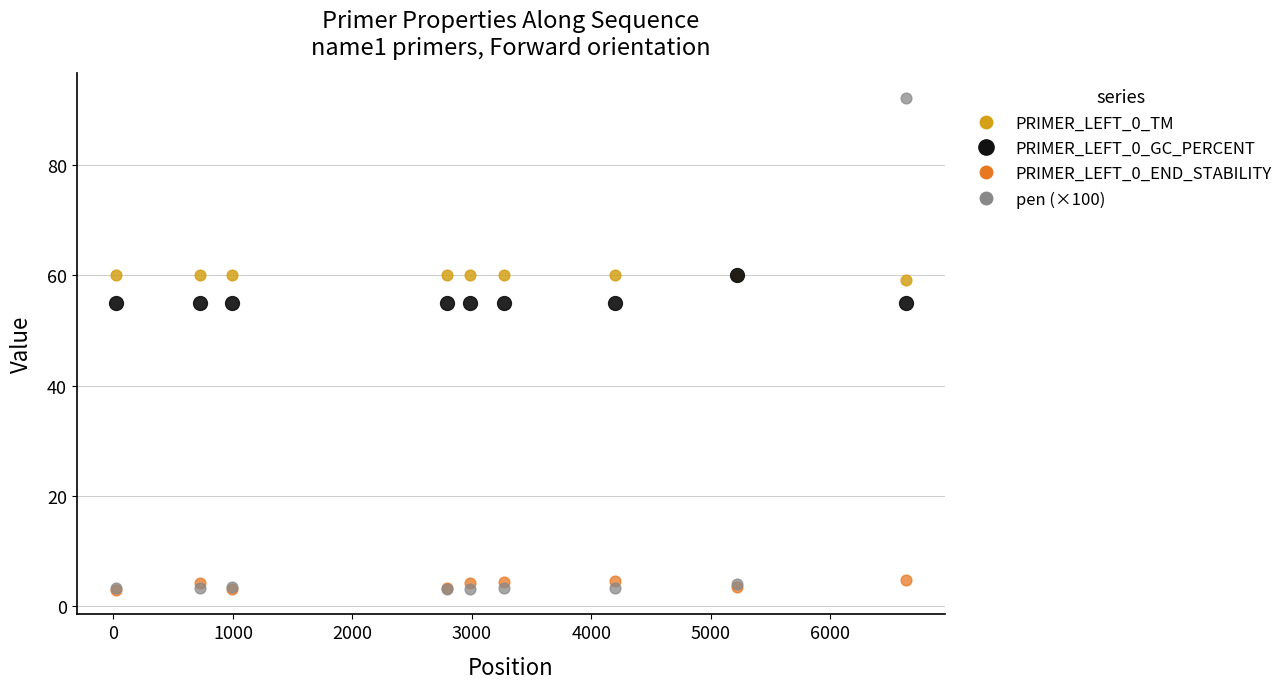

Which series contains the lowest Y value?

PRIMER_LEFT_0_END_STABILITY